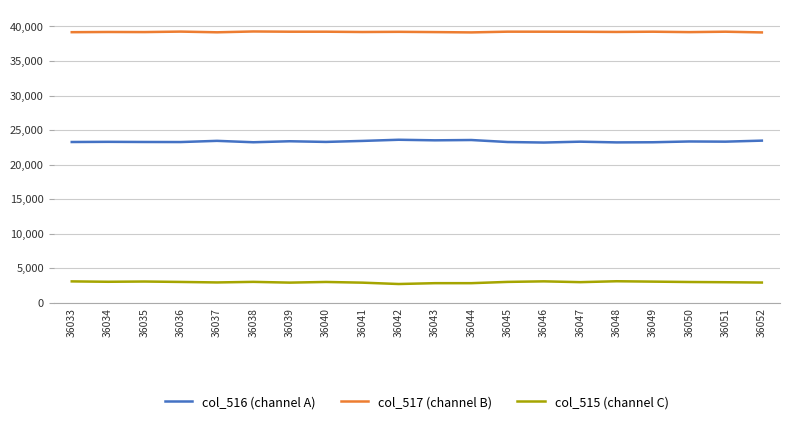

True or false: col_516 (channel A) and col_515 (channel C) intersect in this chart.

False